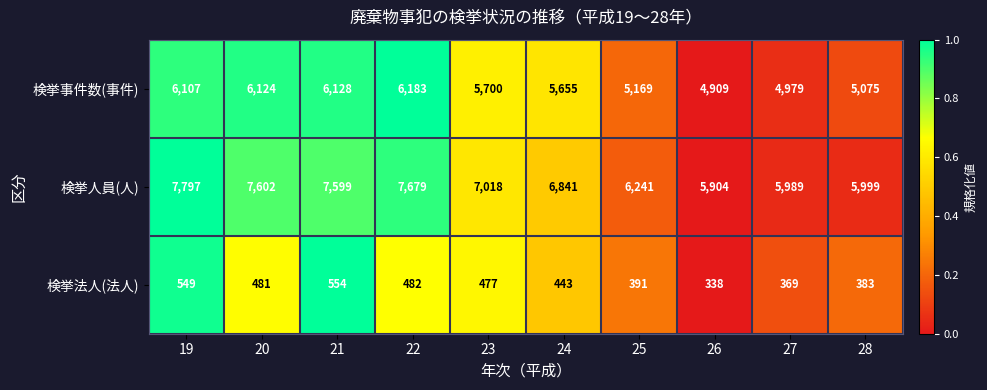

The value of 検挙人員(人) at 26 is 3653. True or false?

False